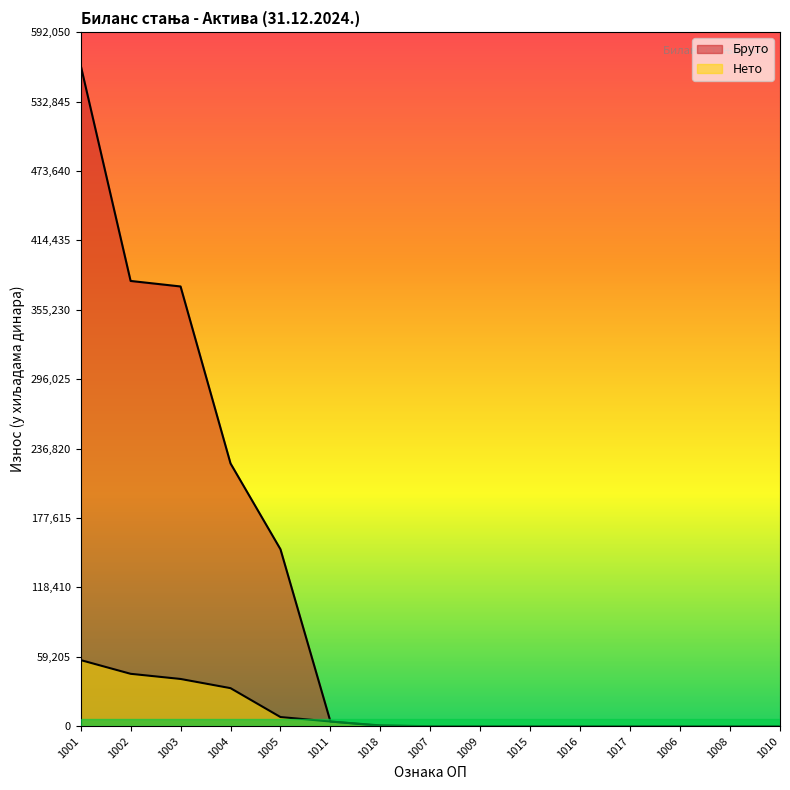

List the series in order of their overall mean, lowest first.

Нето, Бруто